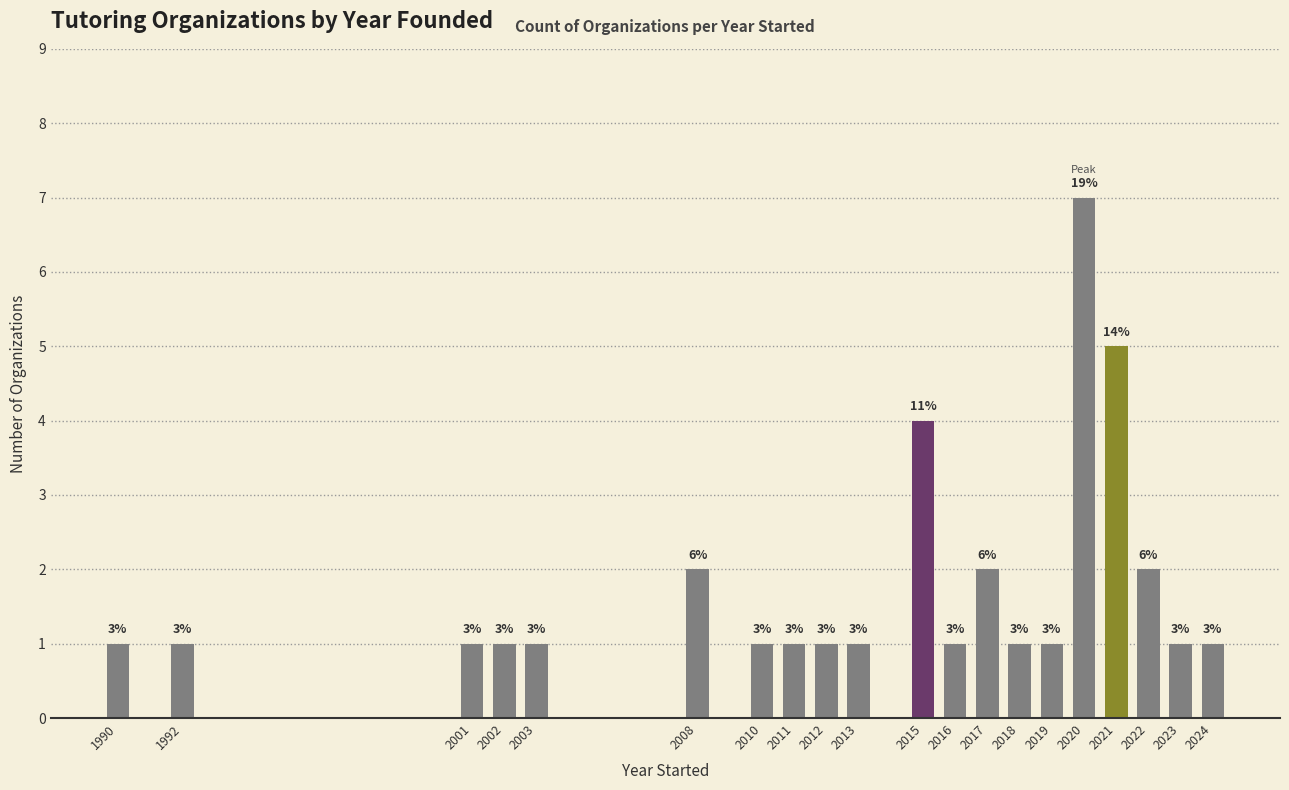

What is the greatest value displayed?

7